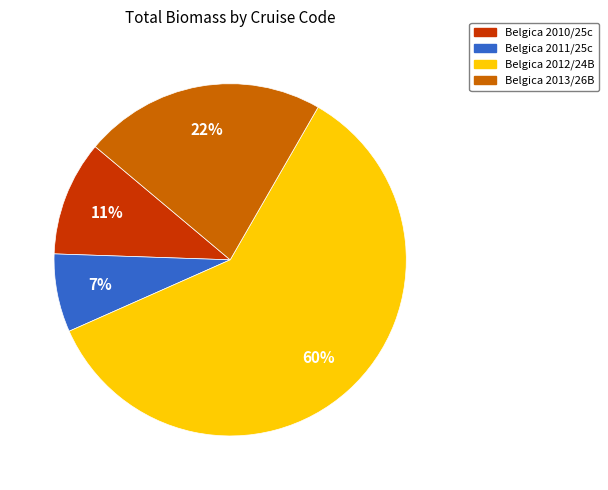

To the nearest percent, what portion does Belgica 2011/25c represent?

7%